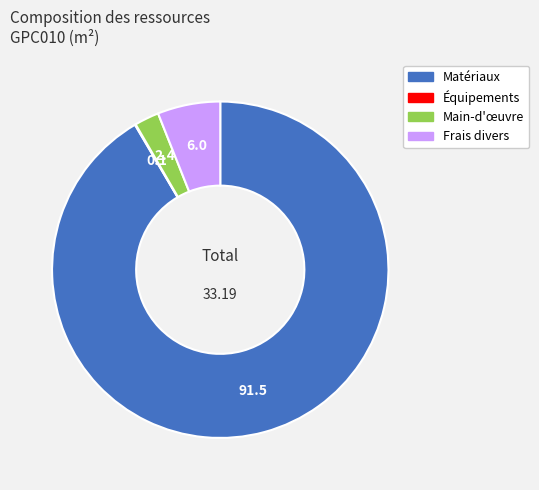

What is the majority slice?

Matériaux